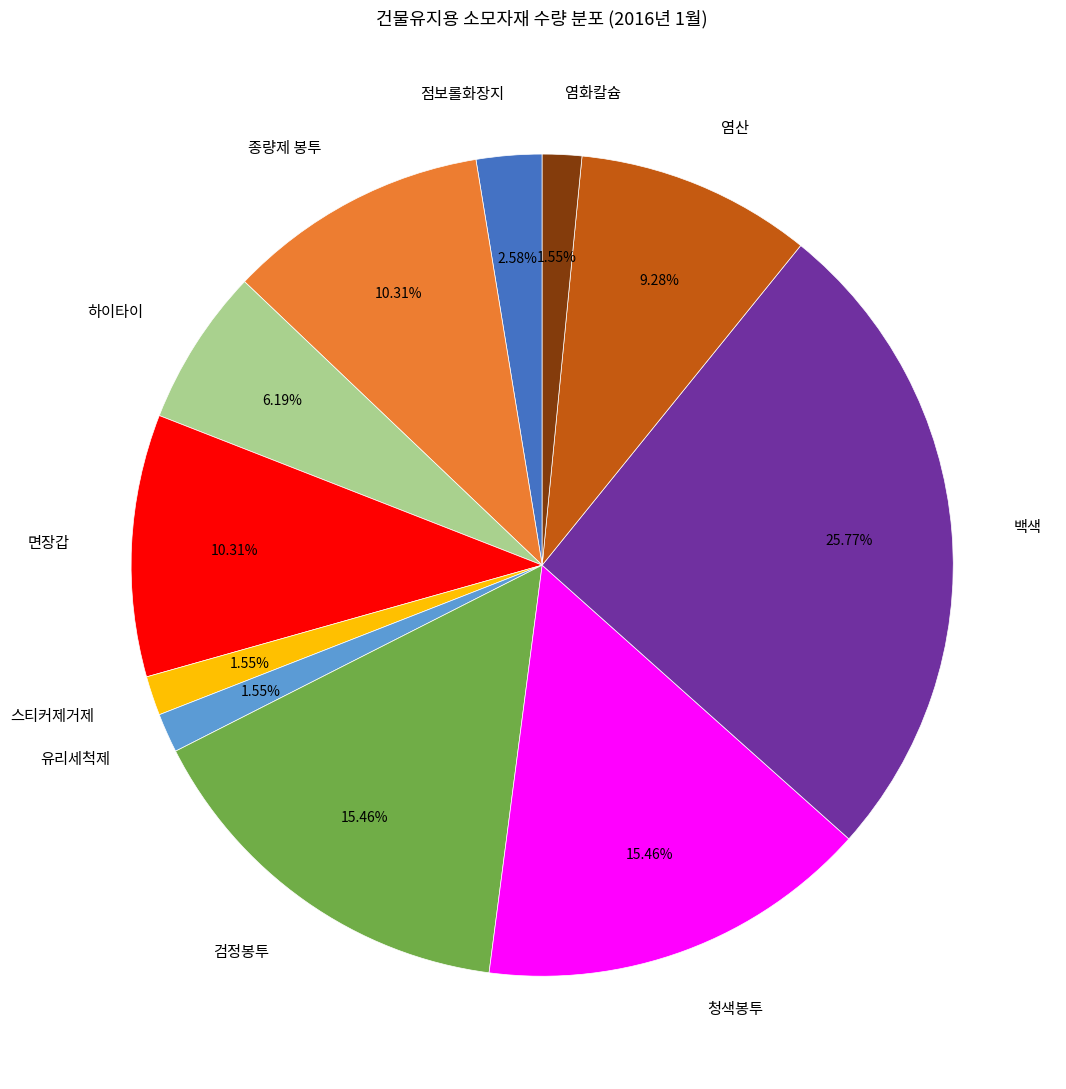

Do 하이타이 and 염산 together represent more than half of the pie?

No